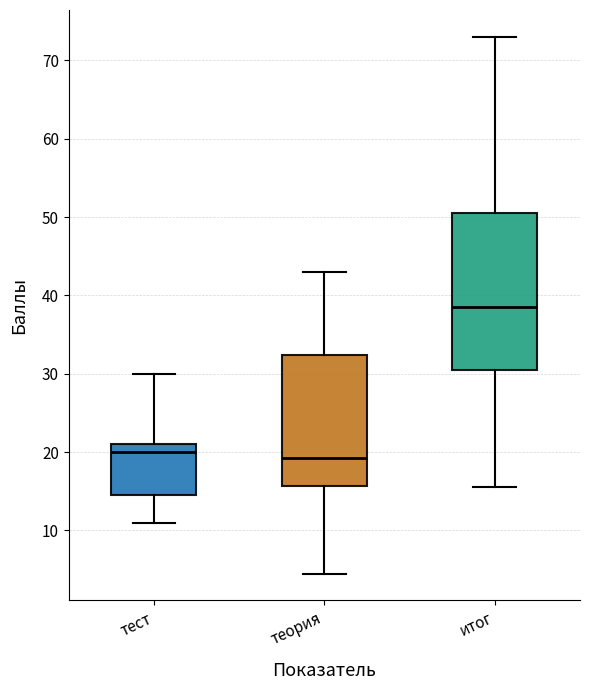

Reading left to right, read every box against the y-axis: the position of its median line, the range the box covers, and the ends of its whiskers. The values are not printed on the chart, so give them approximately, as read against the axis.

тест: median 20, box 15 to 21, whiskers 11 to 30
теория: median 19, box 16 to 32, whiskers 5 to 43
итог: median 39, box 31 to 51, whiskers 16 to 73